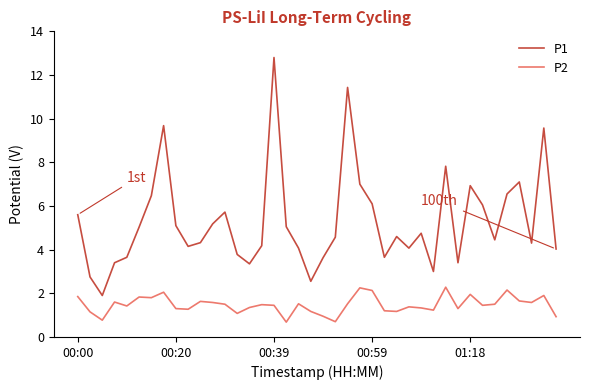

What is the difference between the maximum and second lowest values in the P2 series?

1.6